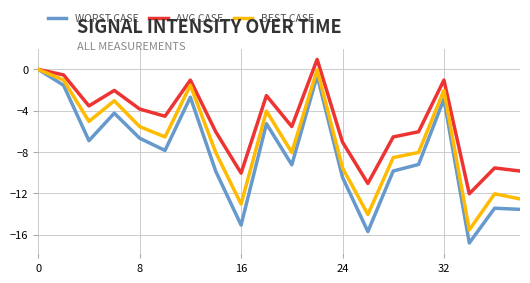

In AVG CASE, how many points are lower than both neighbors (excluding endpoints)?

6